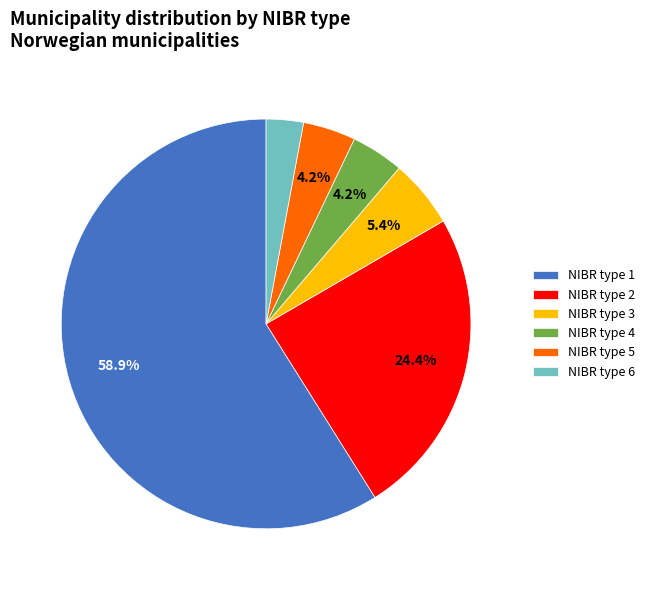

Combined, what portion of the pie is NIBR type 2 and NIBR type 3?

29.8%